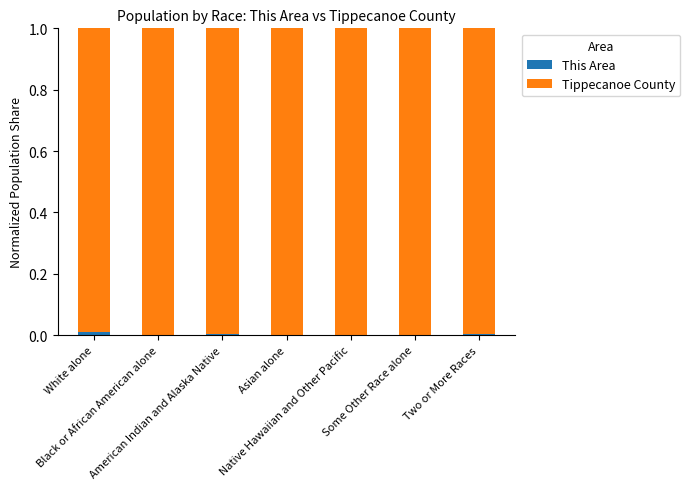

What are all the series names shown in the legend?

This Area, Tippecanoe County